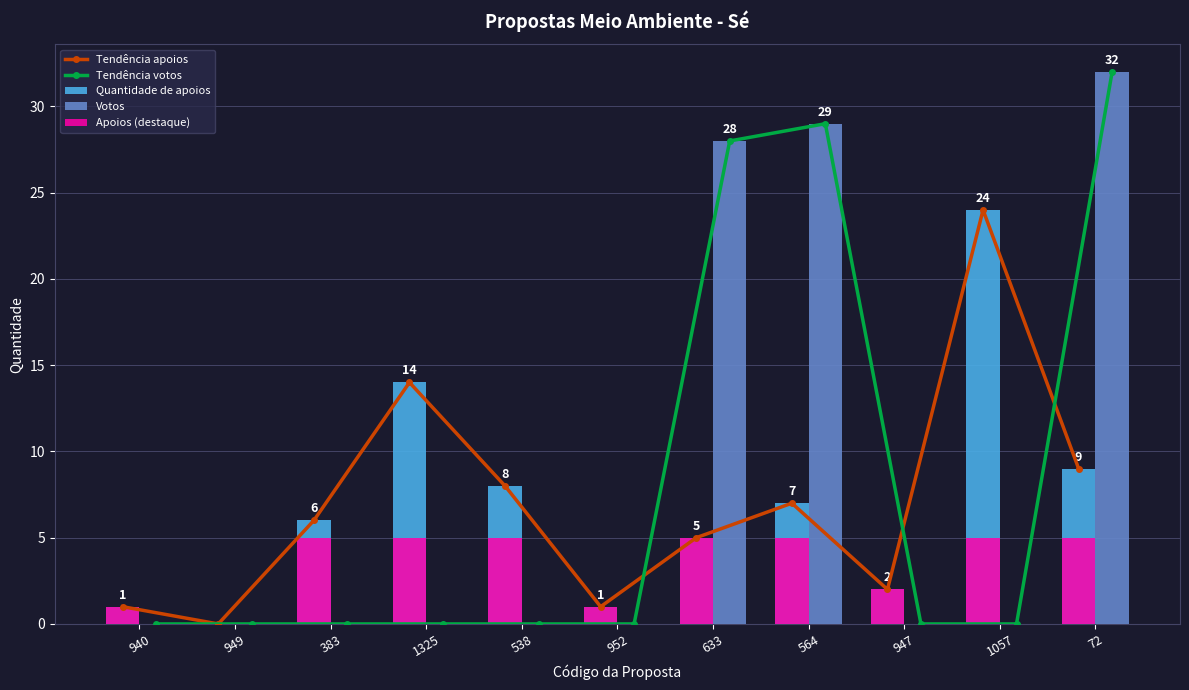

Which category has the lowest value across all series?

949